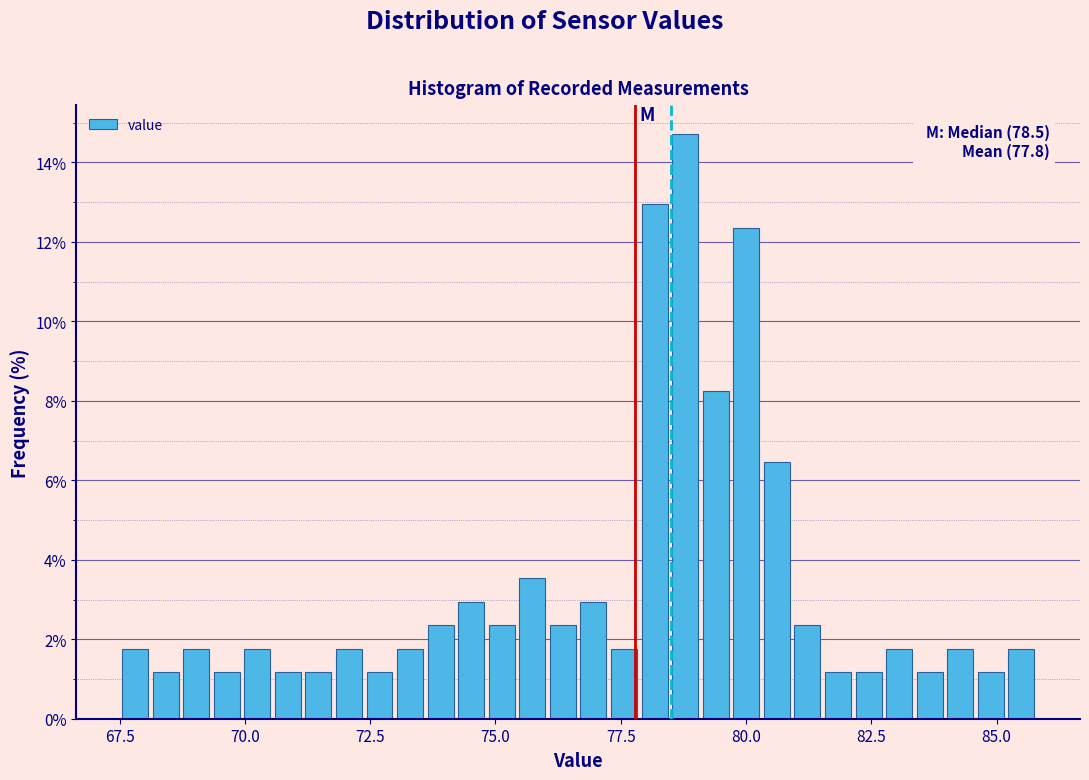

Read against the x-axis, roughly where is the centre of the tallest bar?

79.0